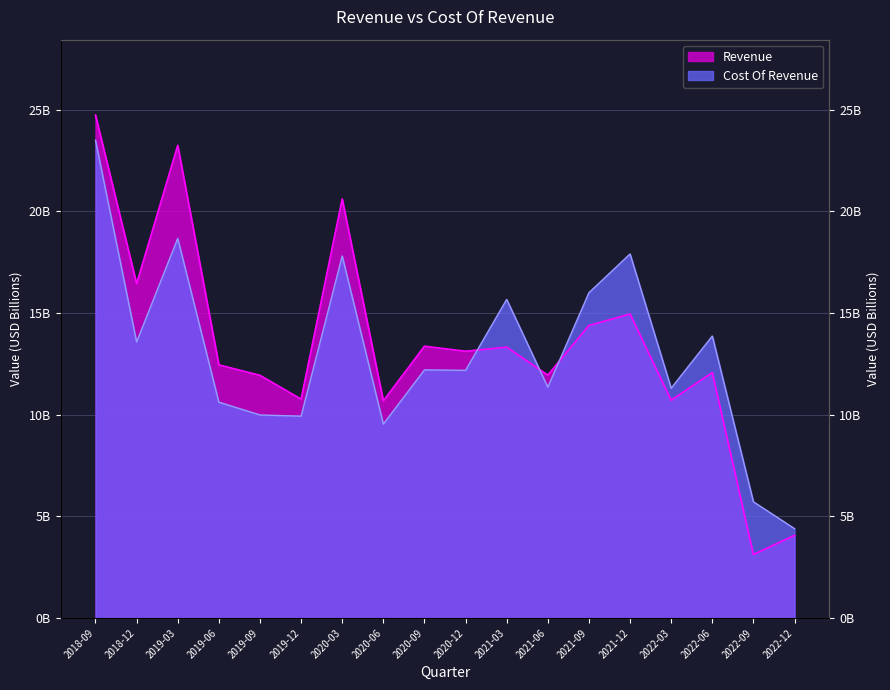

What is the sum of the Revenue values at 2022-03 and 2019-06?

23.2